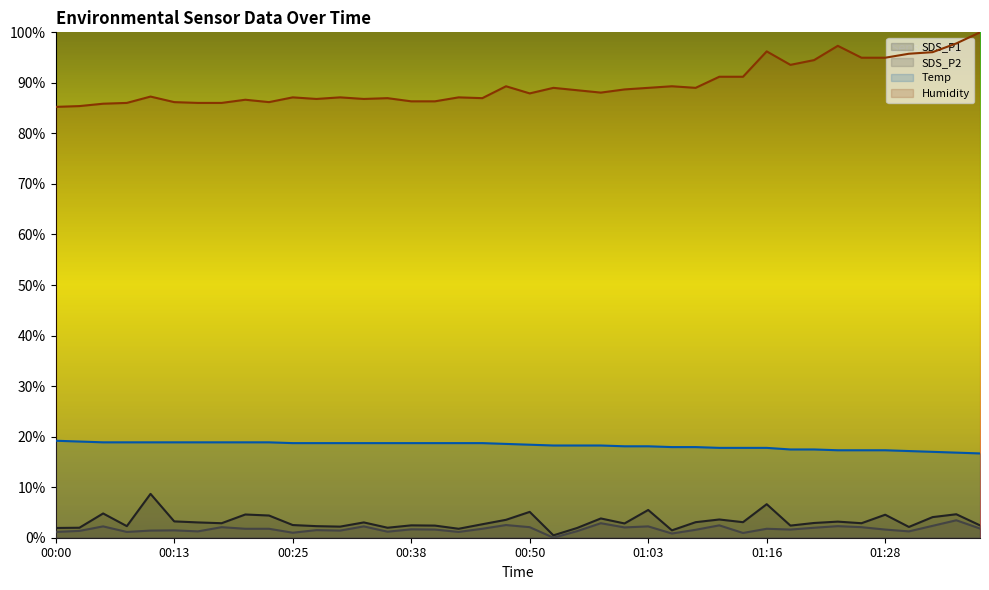

True or false: Temp and SDS_P2 cross at least once.

False